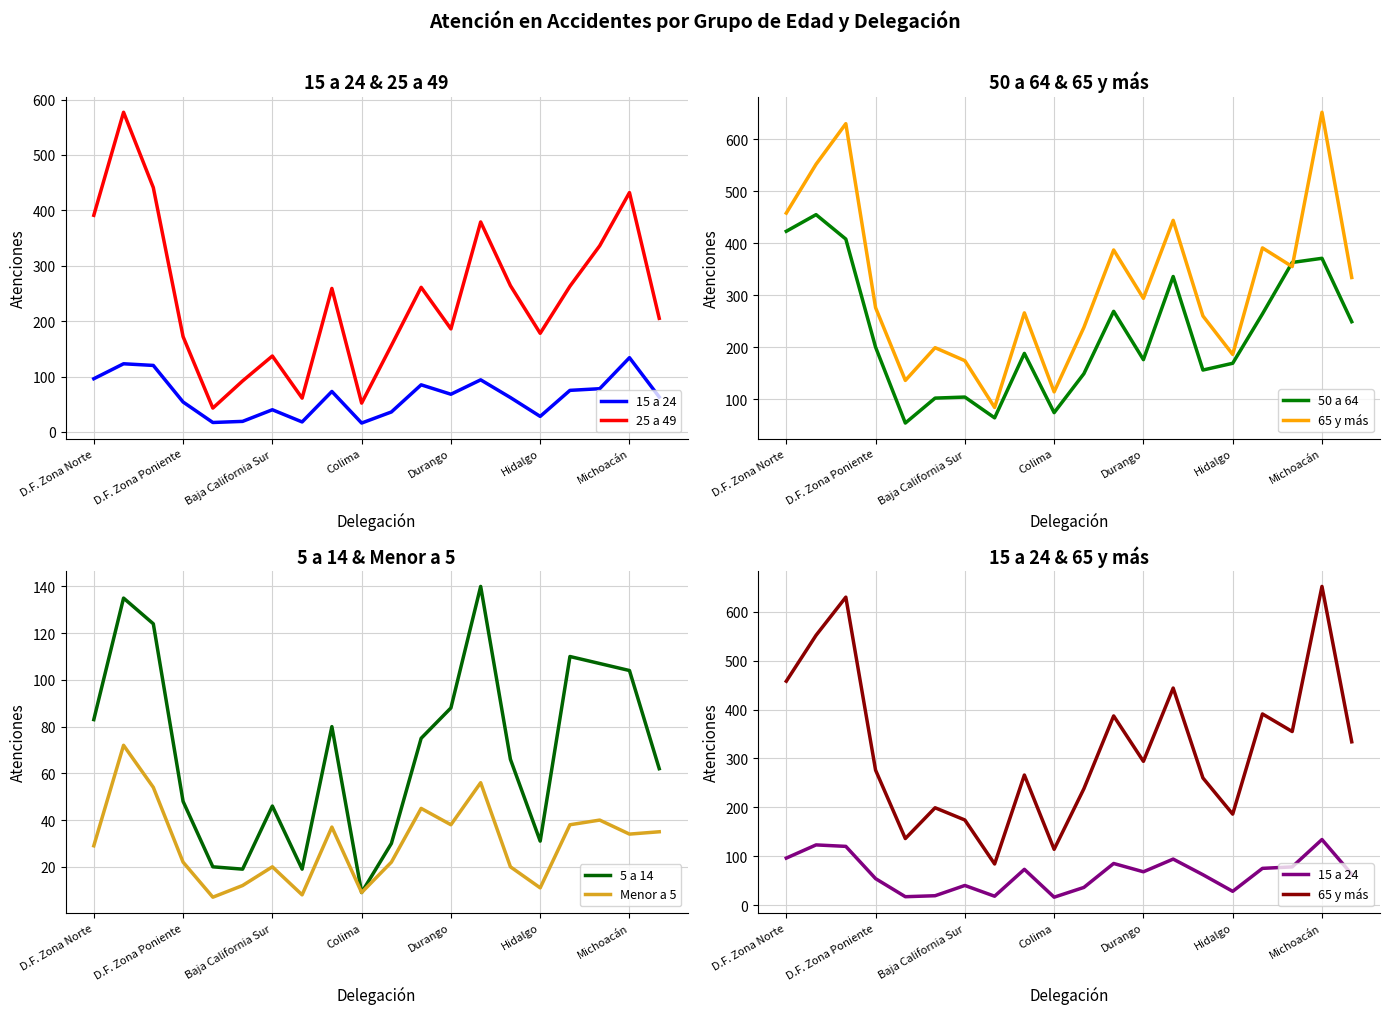

Between 9 and 14, which is larger?

14